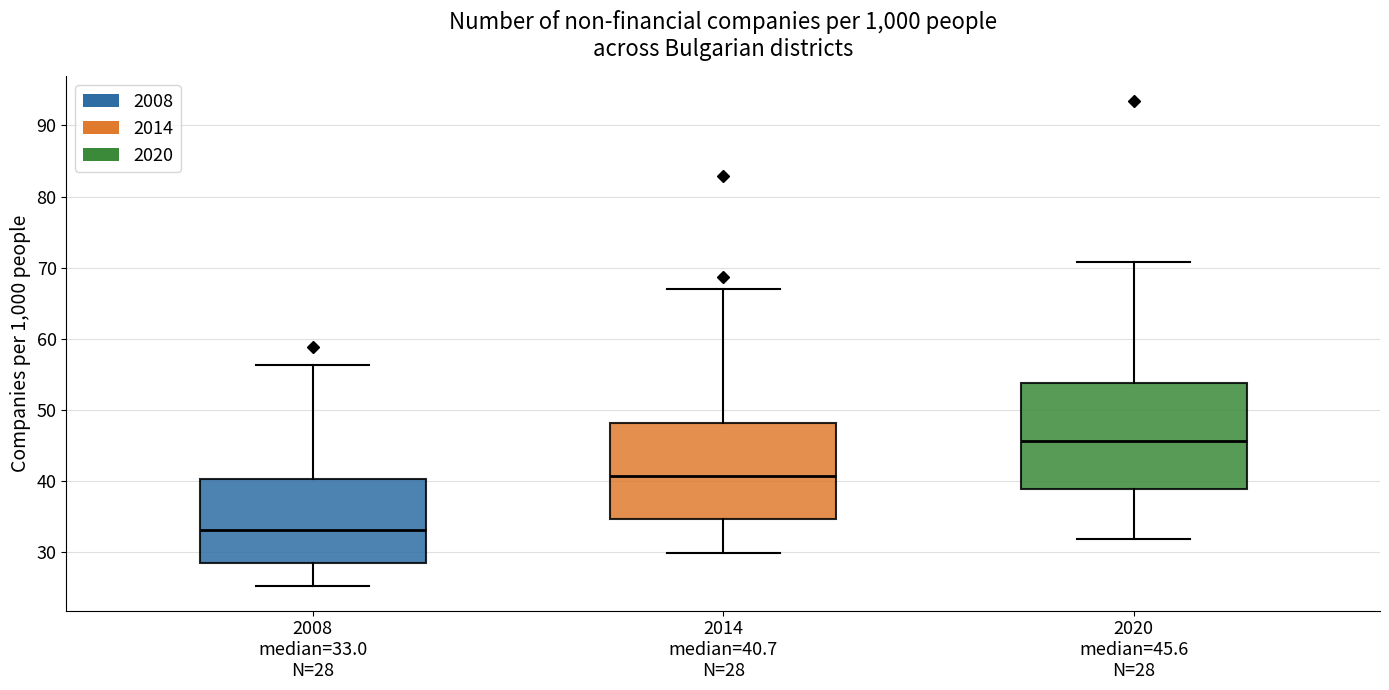

Reading left to right, read every box against the y-axis: the position of its median line, the range the box covers, and the ends of its whiskers. The values are not printed on the chart, so give them approximately, as read against the axis.

2008 median=33.0 N=28: median 33, box 28 to 40, whiskers 25 to 56
2014 median=40.7 N=28: median 41, box 35 to 48, whiskers 30 to 67
2020 median=45.6 N=28: median 46, box 39 to 54, whiskers 32 to 71